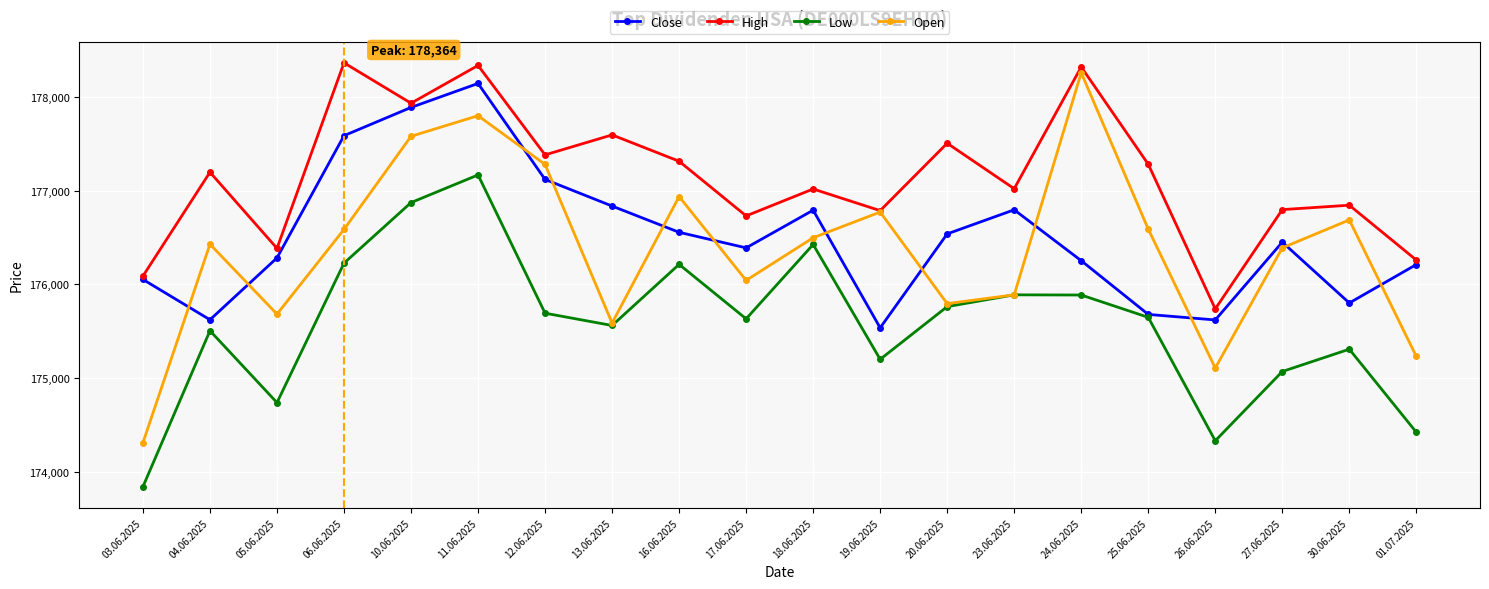

What is the difference between the highest and lowest values at 26.06.2025?

1407